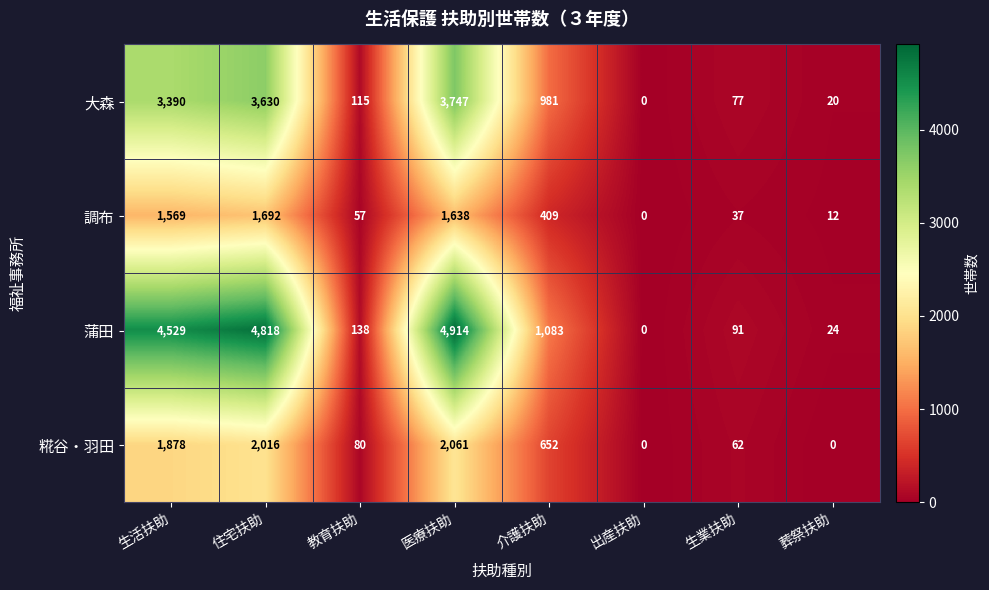

Between 教育扶助 and 医療扶助, which series saw the biggest shift?

蒲田